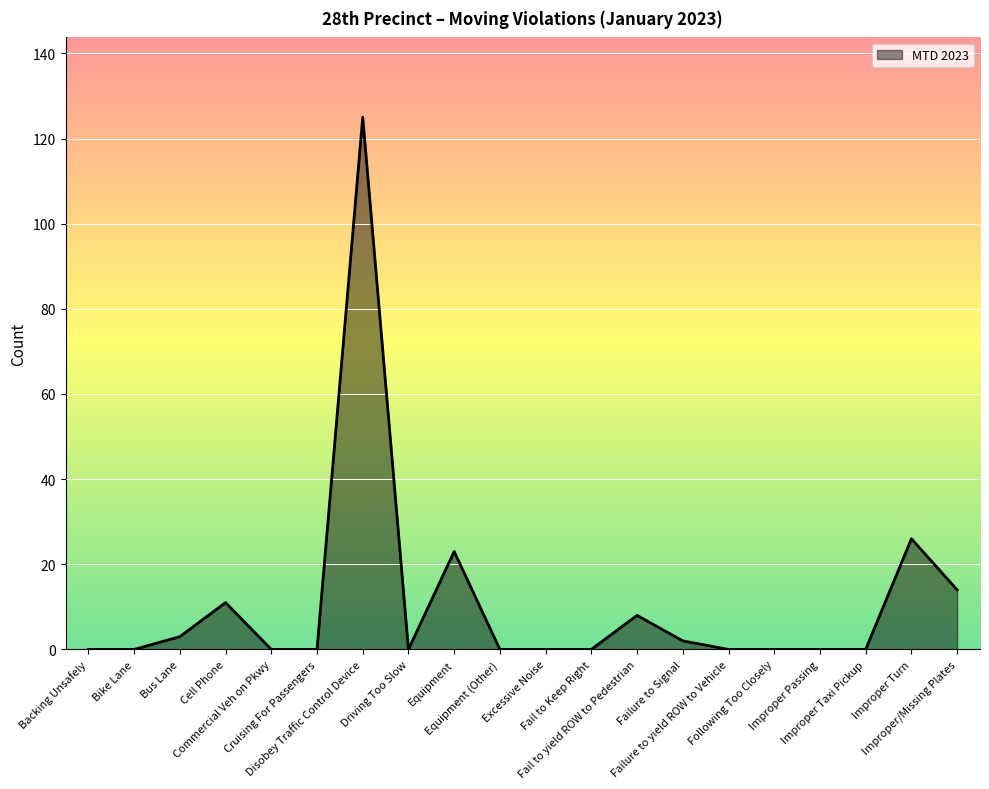

What is the average value?

11